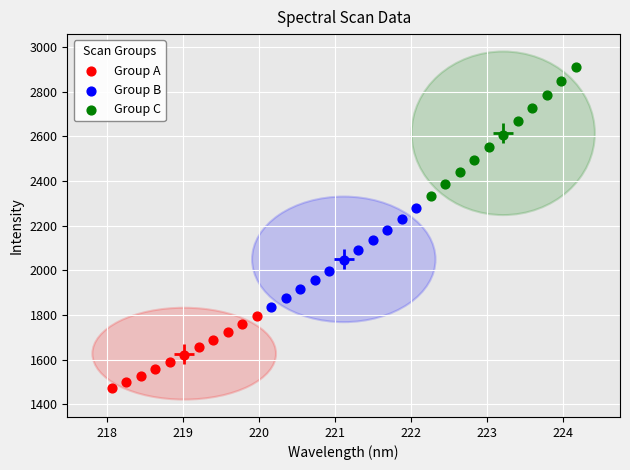

Which series reaches the maximum Y coordinate?

Group C